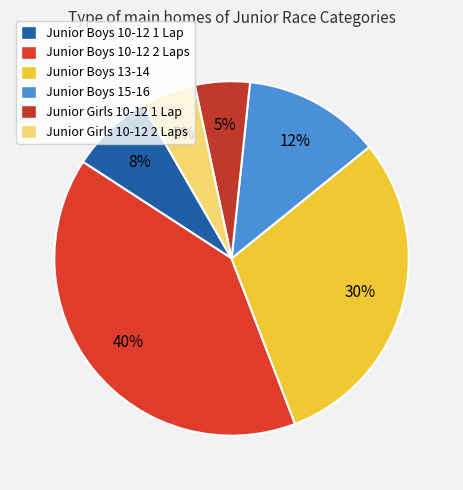

True or false: Junior Boys 10-12 1 Lap accounts for 8% of the total.

True